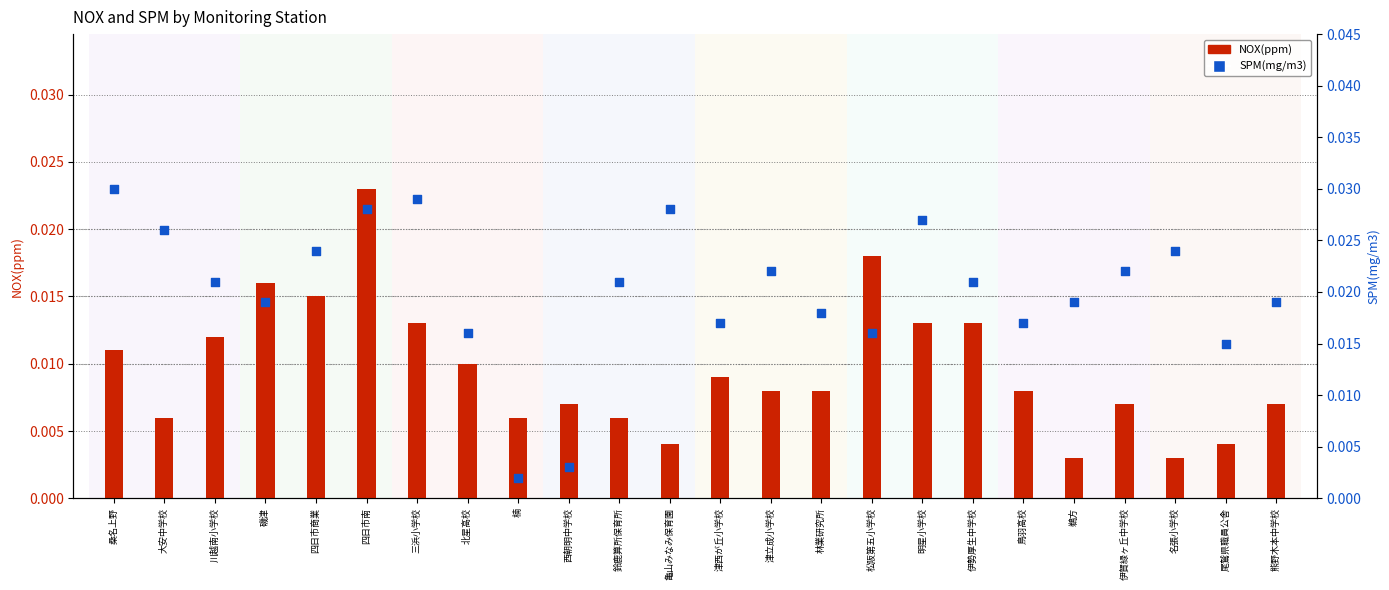

Which series contains the lowest Y value?

SPM(mg/m3)